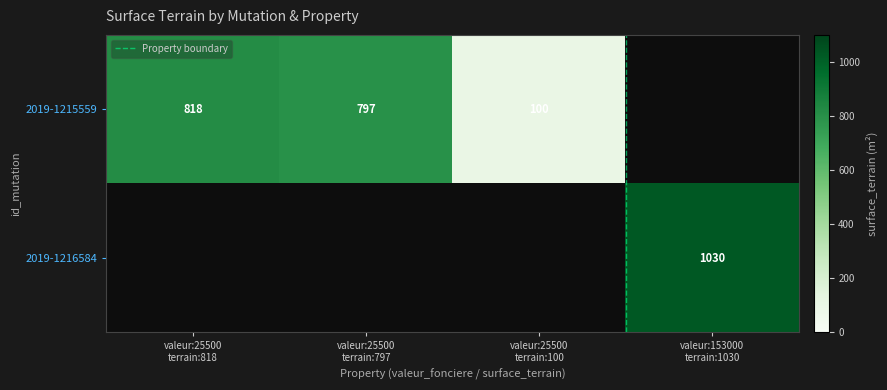

The value of 2019-1215559 at 25500_797 is 1041. True or false?

False